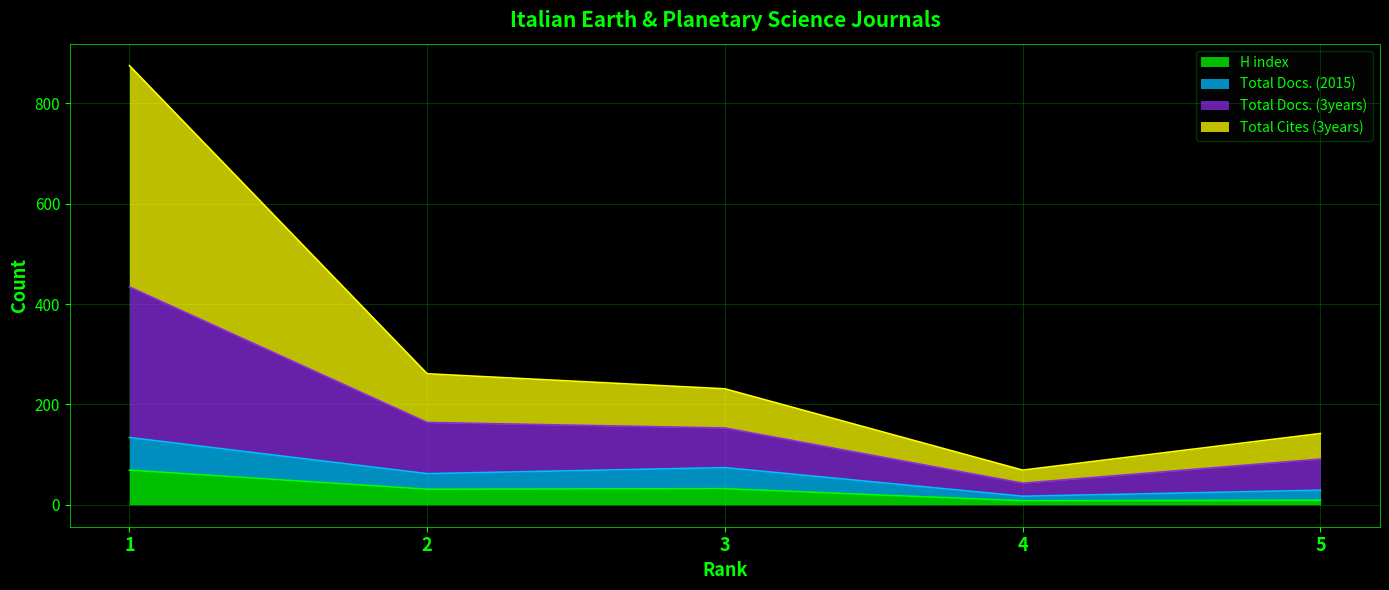

The value of H index at 3 is 32. True or false?

True